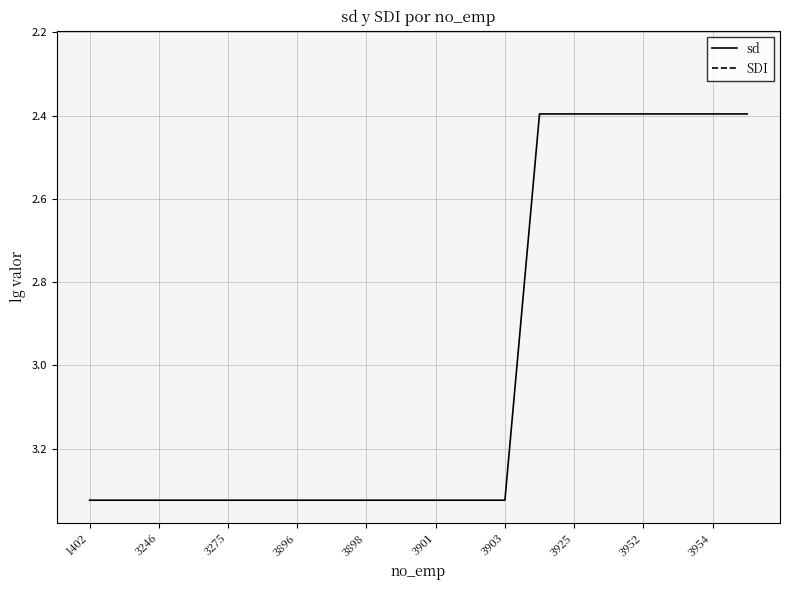

What is the minimum value for sd?

2.4